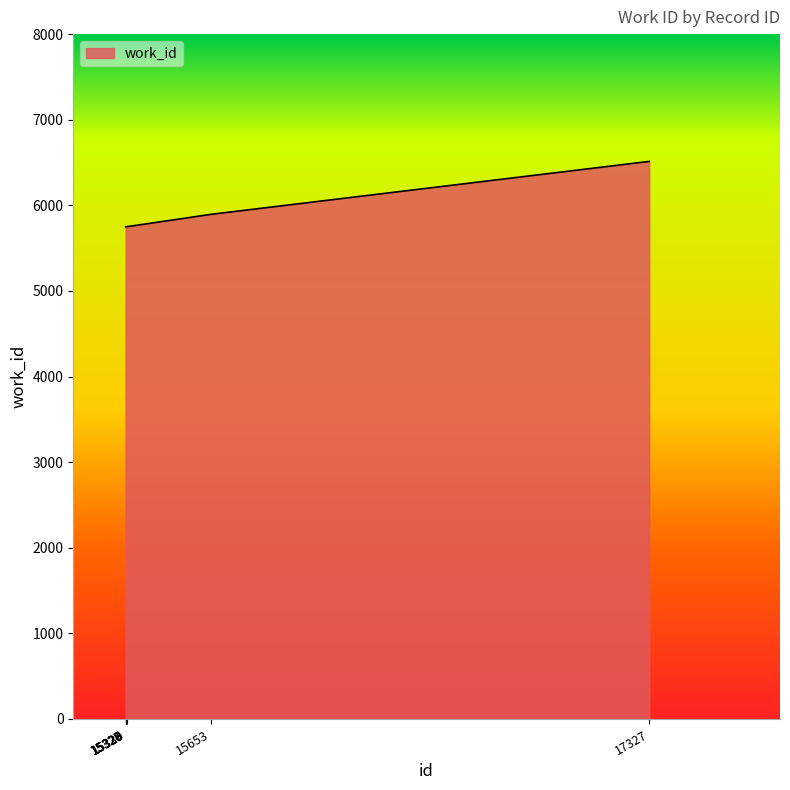

What is the difference between the values at 17327 and 15327?

763